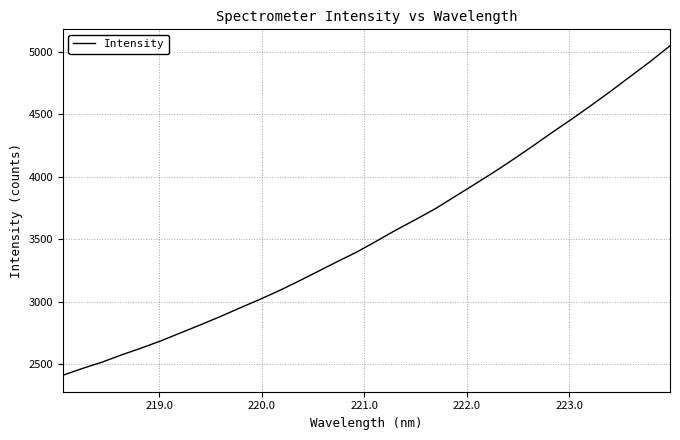

What is the difference between the maximum and minimum values?

2639.5